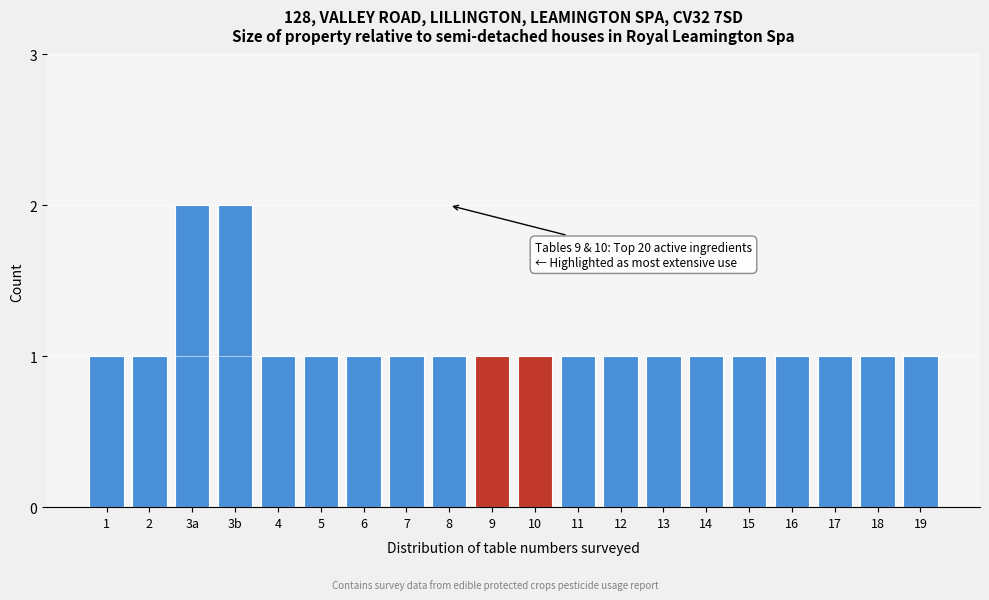

Reading right to left, list all the values displayed in this chart.

19=1	18=1	17=1	16=1	15=1	14=1	13=1	12=1	11=1	10=1	9=1	8=1	7=1	6=1	5=1	4=1	3b=2	3a=2	2=1	1=1